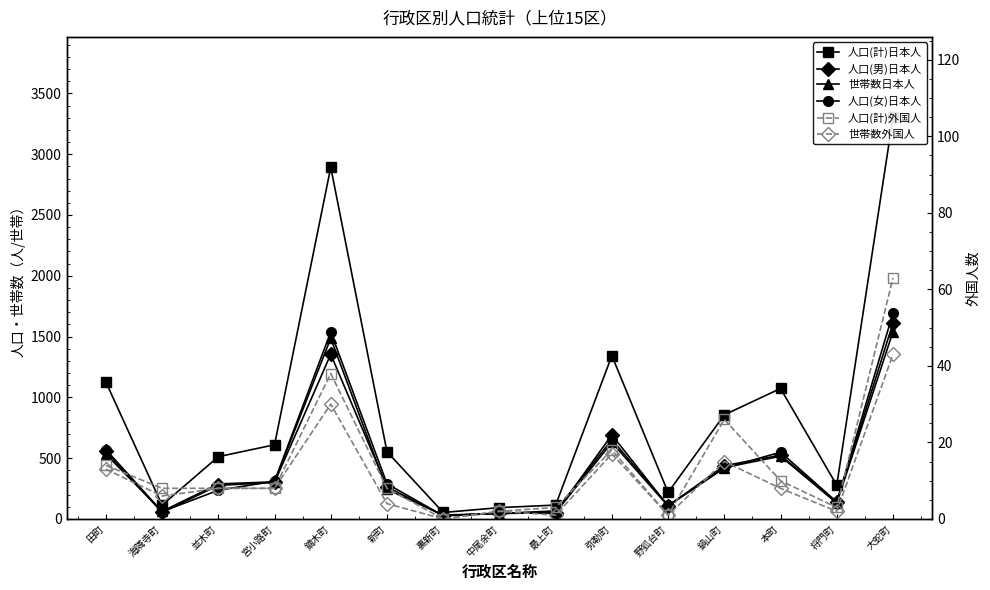

What is the value of the 人口(男)日本人 point at the 12th from the left?

438